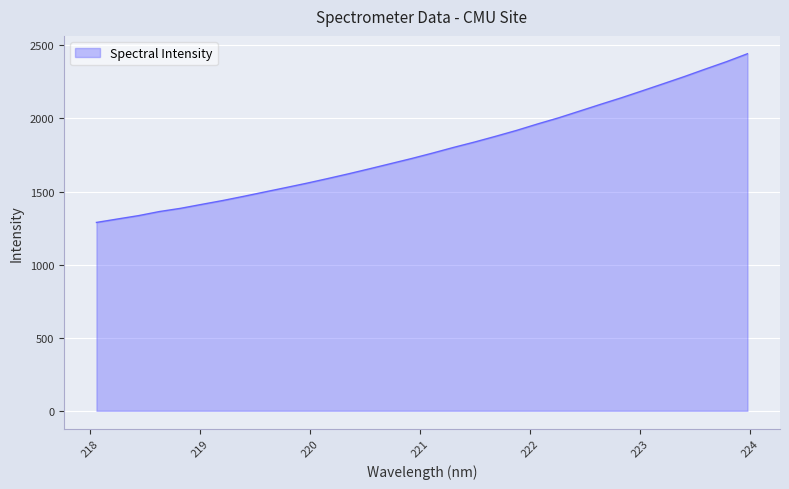

What is the greatest value displayed?

2442.5